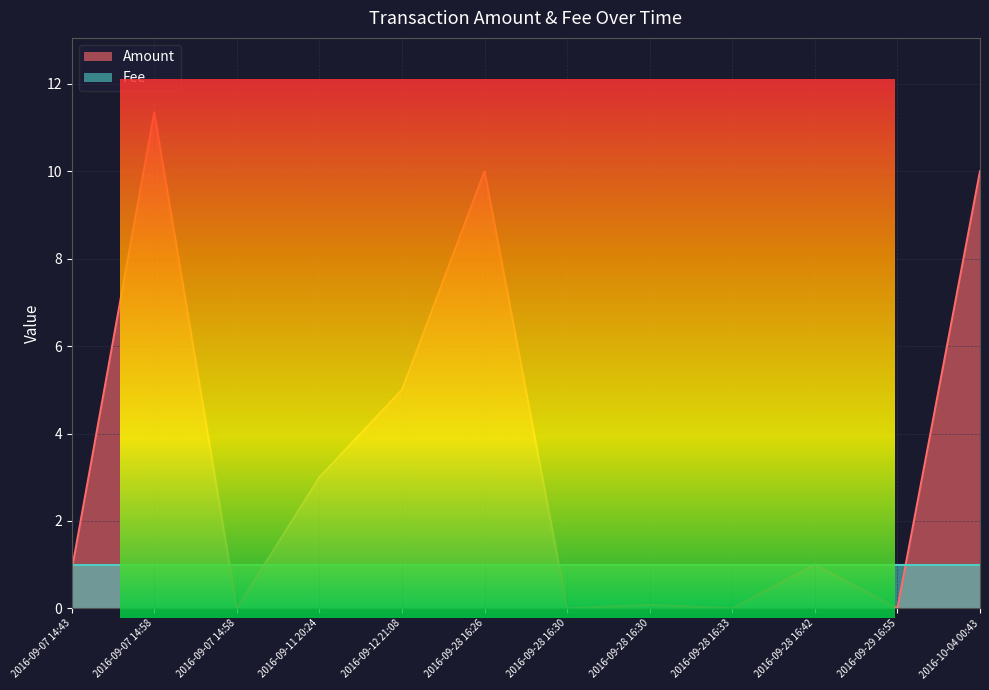

What is the average value?

3.4